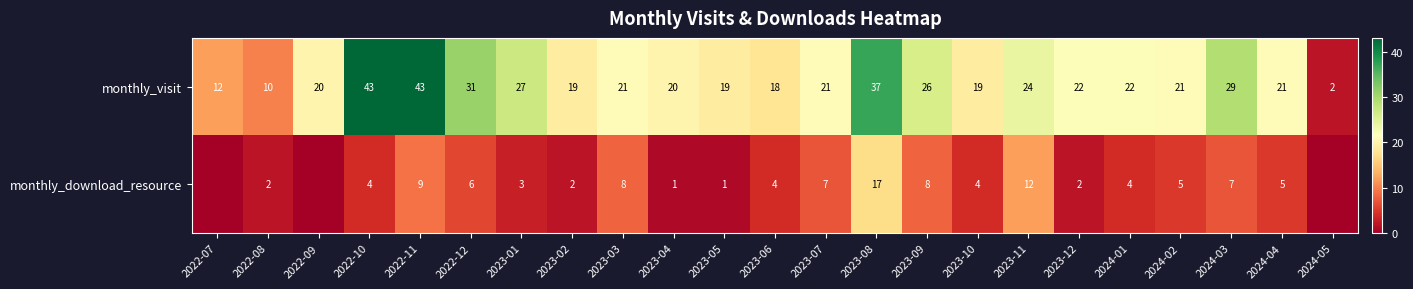

Is the value of monthly_download_resource at 2022-11 greater than the value of monthly_visit at 2024-05?

Yes